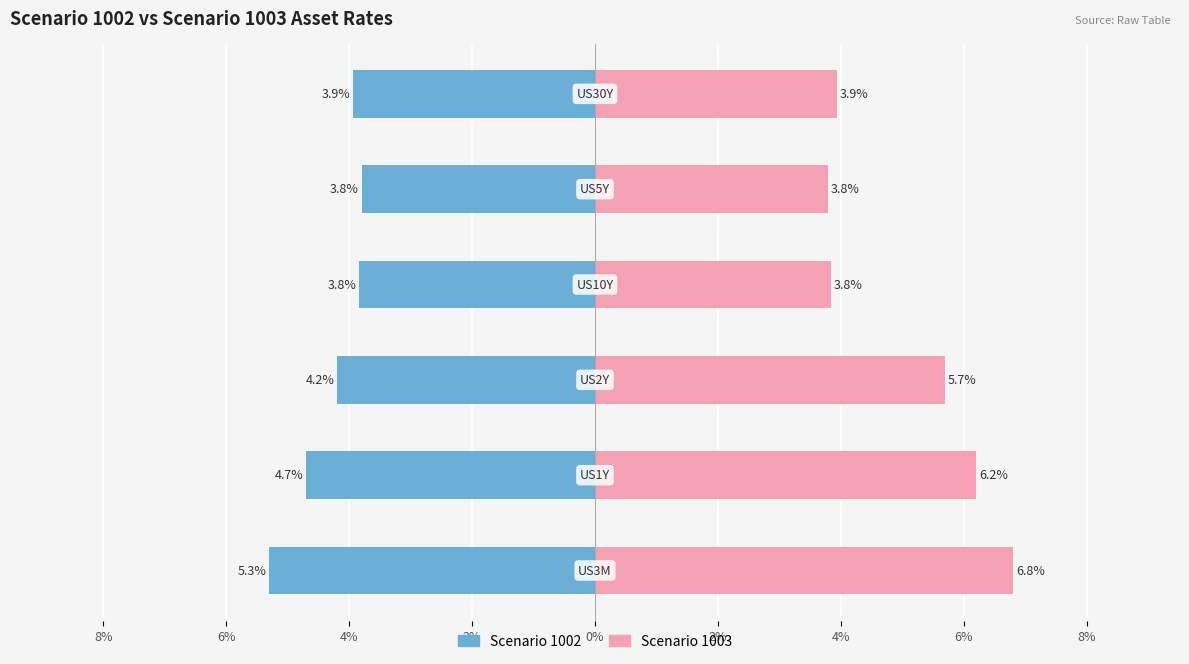

What are all the series names shown in the legend?

Scenario 1002, Scenario 1003